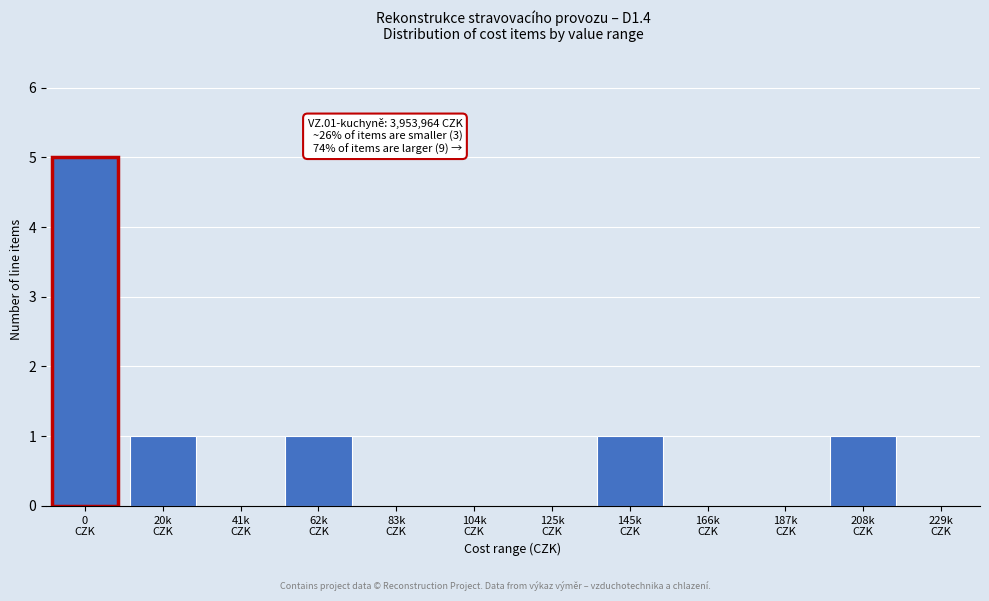

What is the maximum value shown in the chart?

5